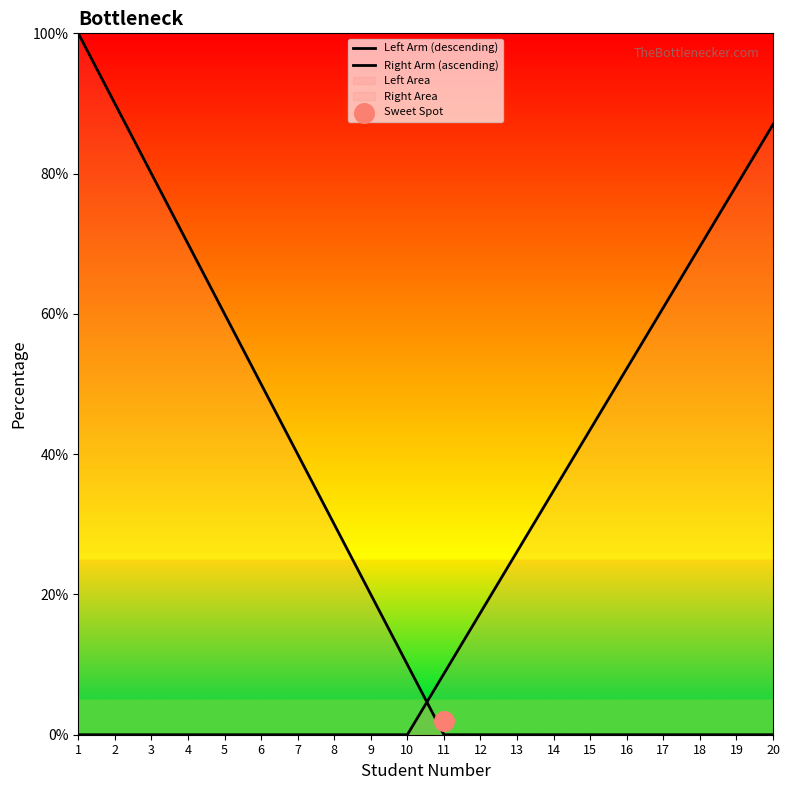

Which series contains the highest Y value?

Left Arm (descending)